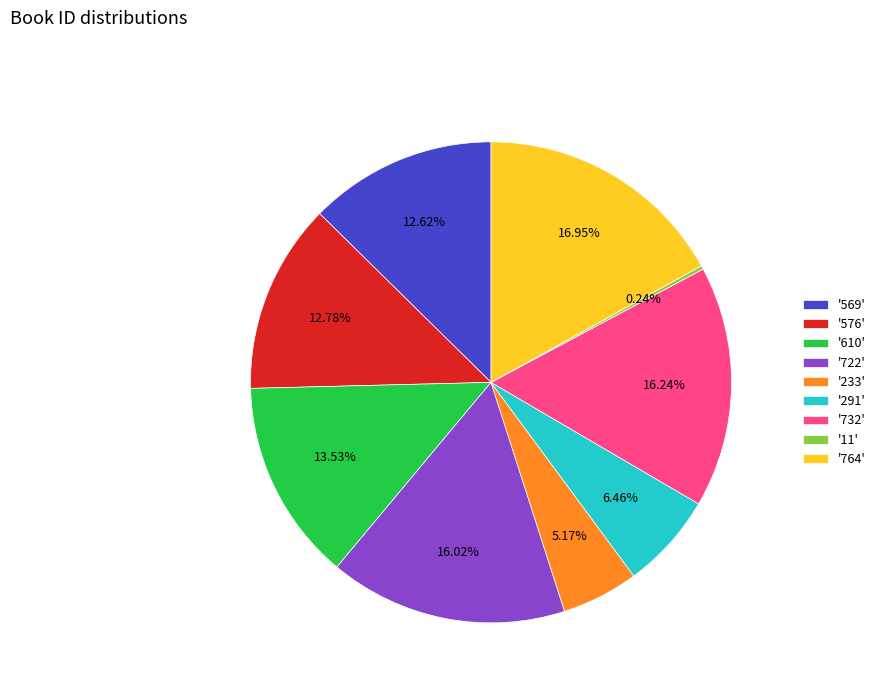

Is there any slice that represents more than half of the pie?

No